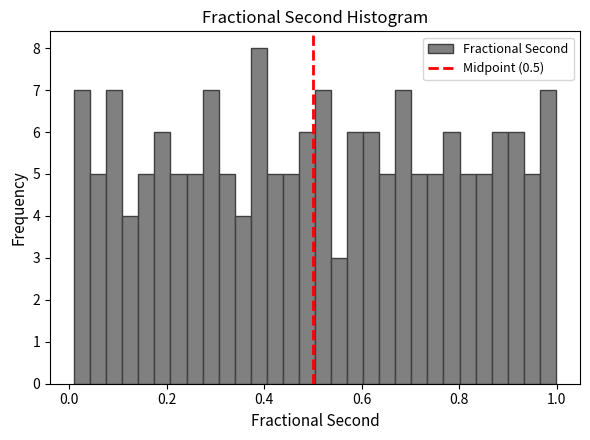

Read against the x-axis, roughly where is the centre of the tallest bar?

0.38